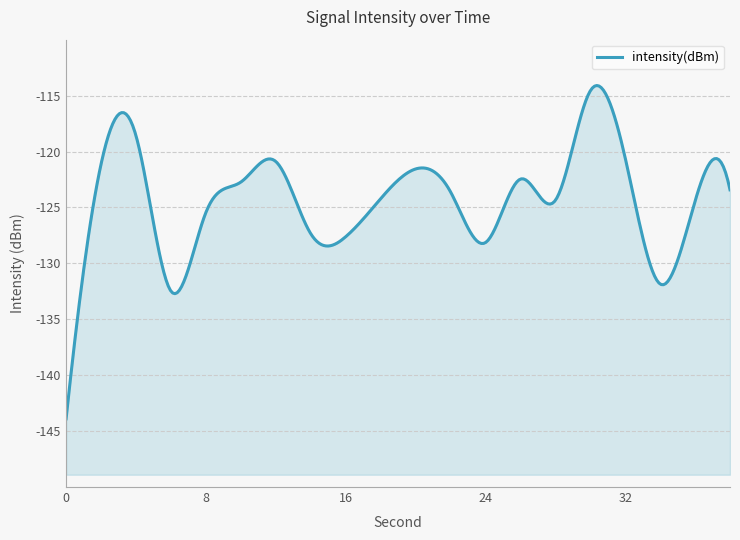

Which label corresponds to the largest value in the chart?

30